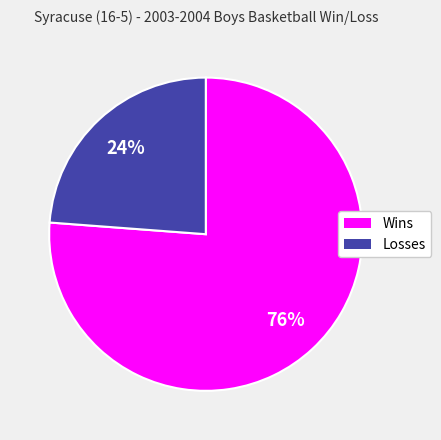

To the nearest percent, what is the average slice percentage?

50%